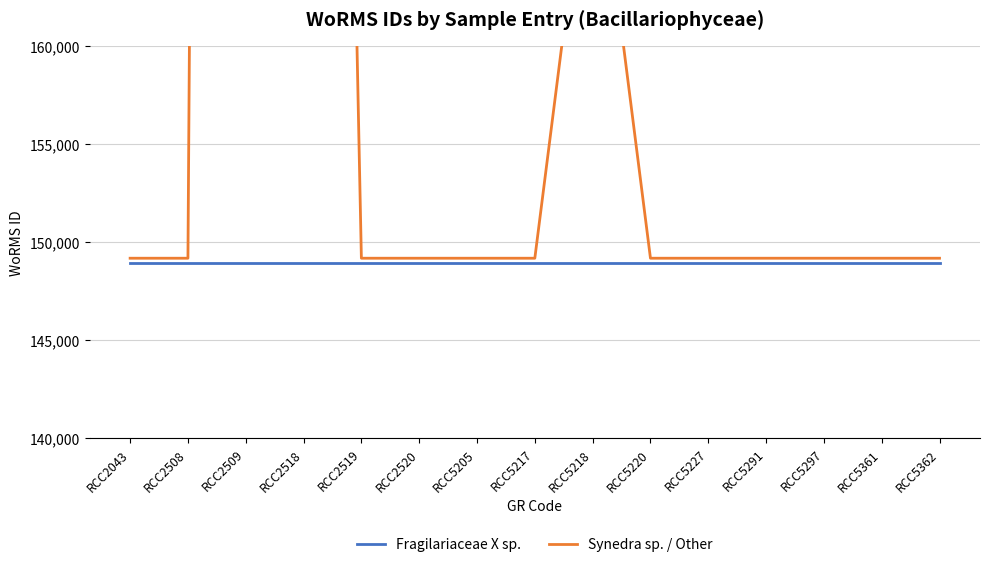

Reading right to left, list all the values displayed in this chart.

Fragilariaceae X sp.: 148952	148952	148952	148952	148952	148952	148952	148952	148952	148952	148952	148952	148952	148952	148952
Synedra sp. / Other: 149186	149186	149186	149186	149186	149186	172419	149186	149186	149186	149186	291401	573610	149186	149186